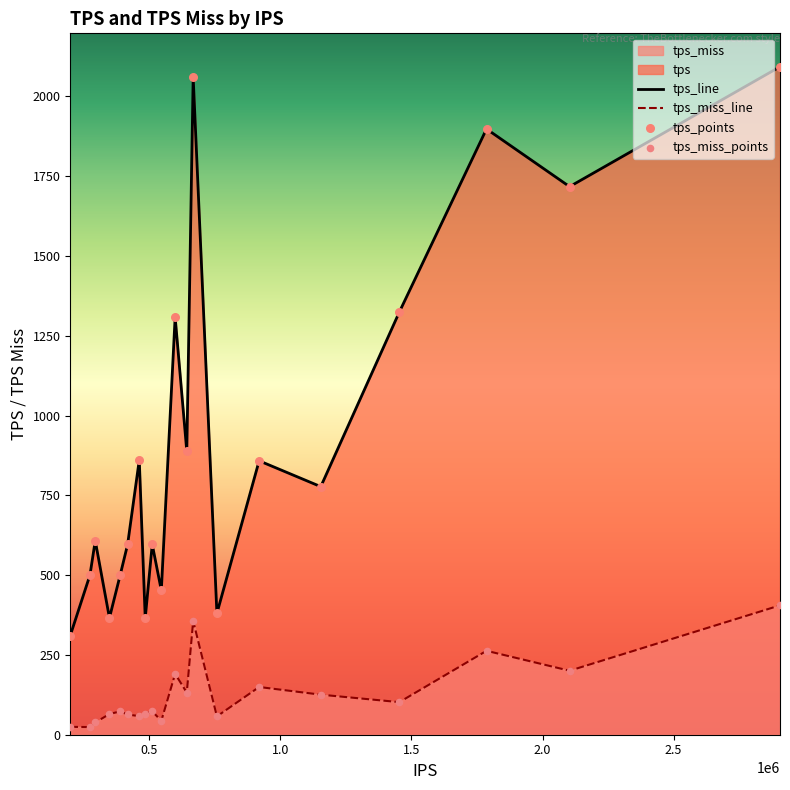

Rank the series by their maximum value, from lowest to highest.

tps_miss_line, tps_line